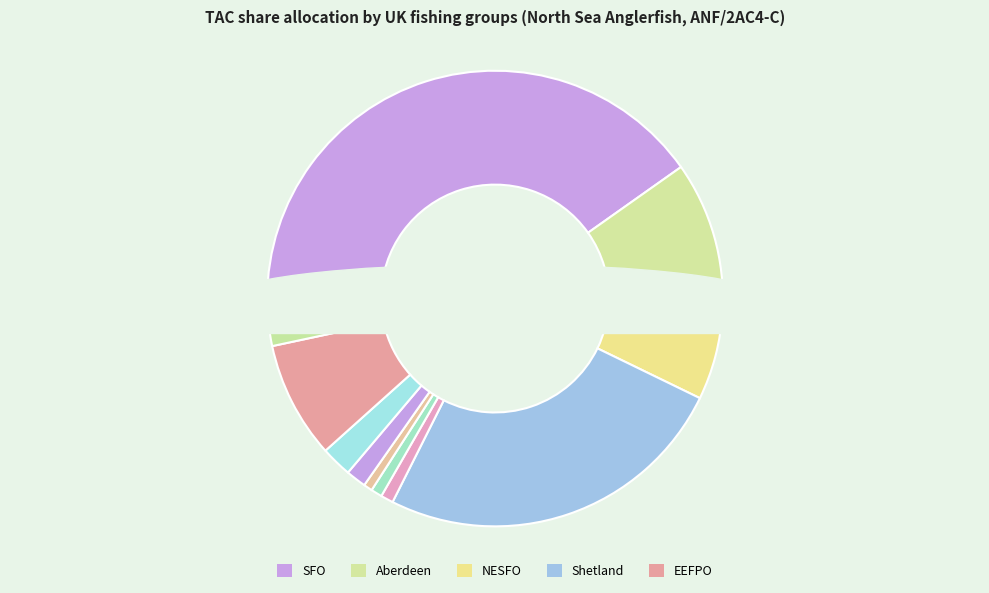

The West Scotland slice represents 1% of the pie. True or false?

True